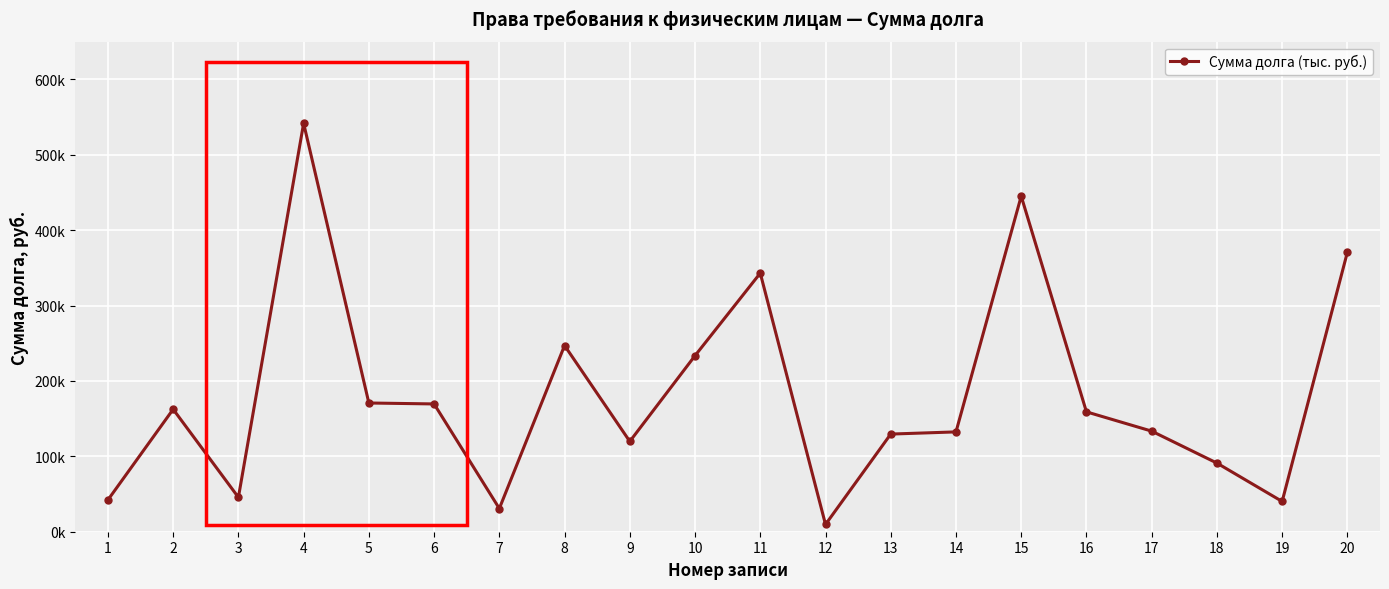

What is the value of the 5th point from the left?

170770.1